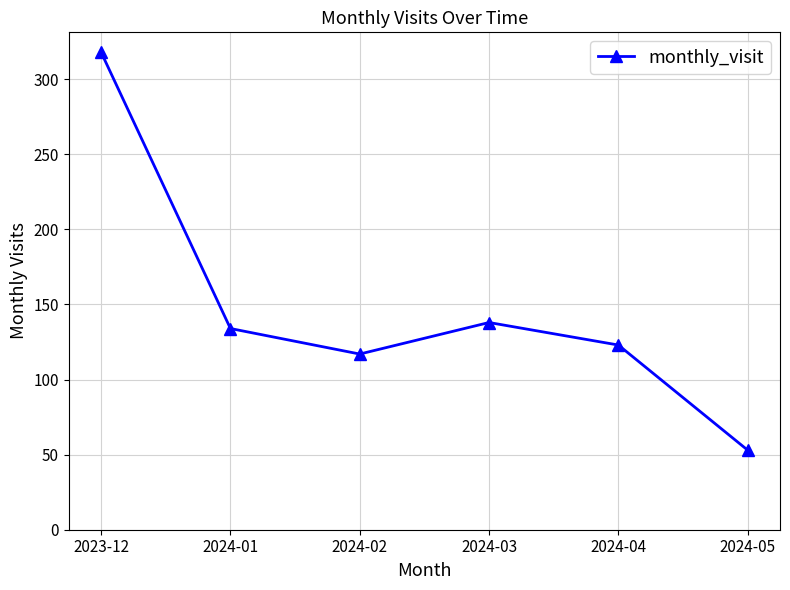

What is the label of the 4th point from the right?

2024-02